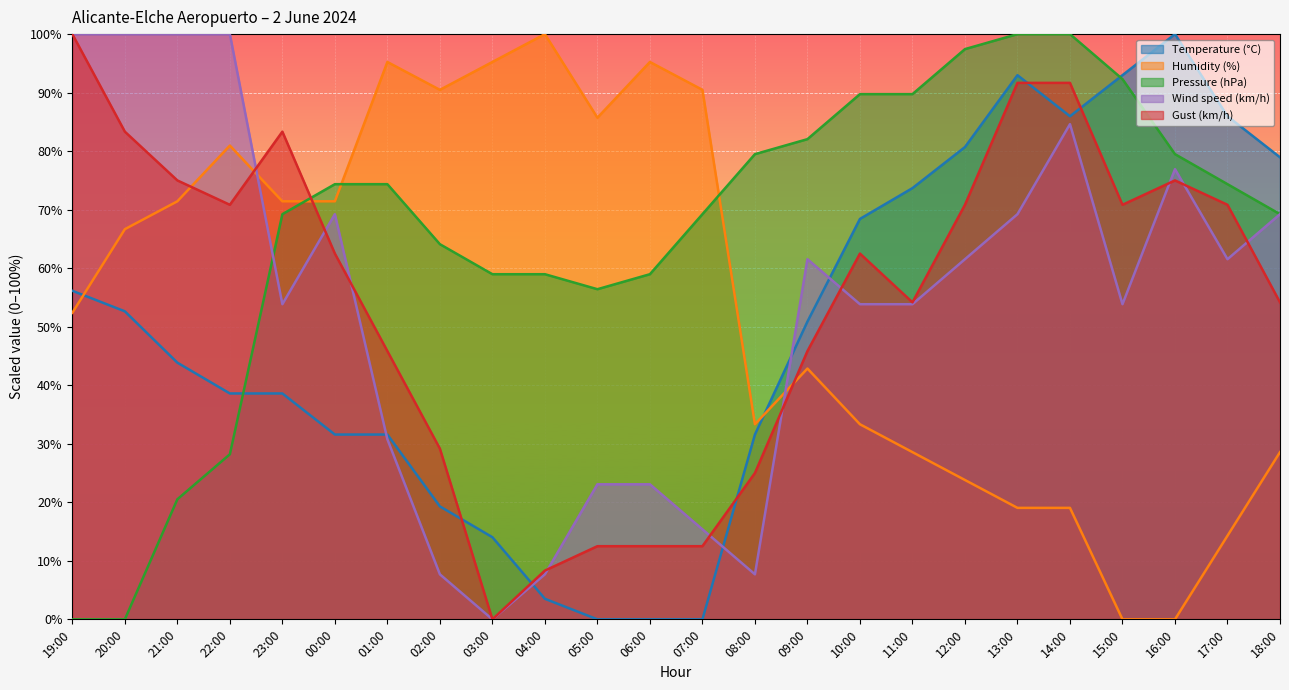

What is the maximum value shown in the chart?

100.0